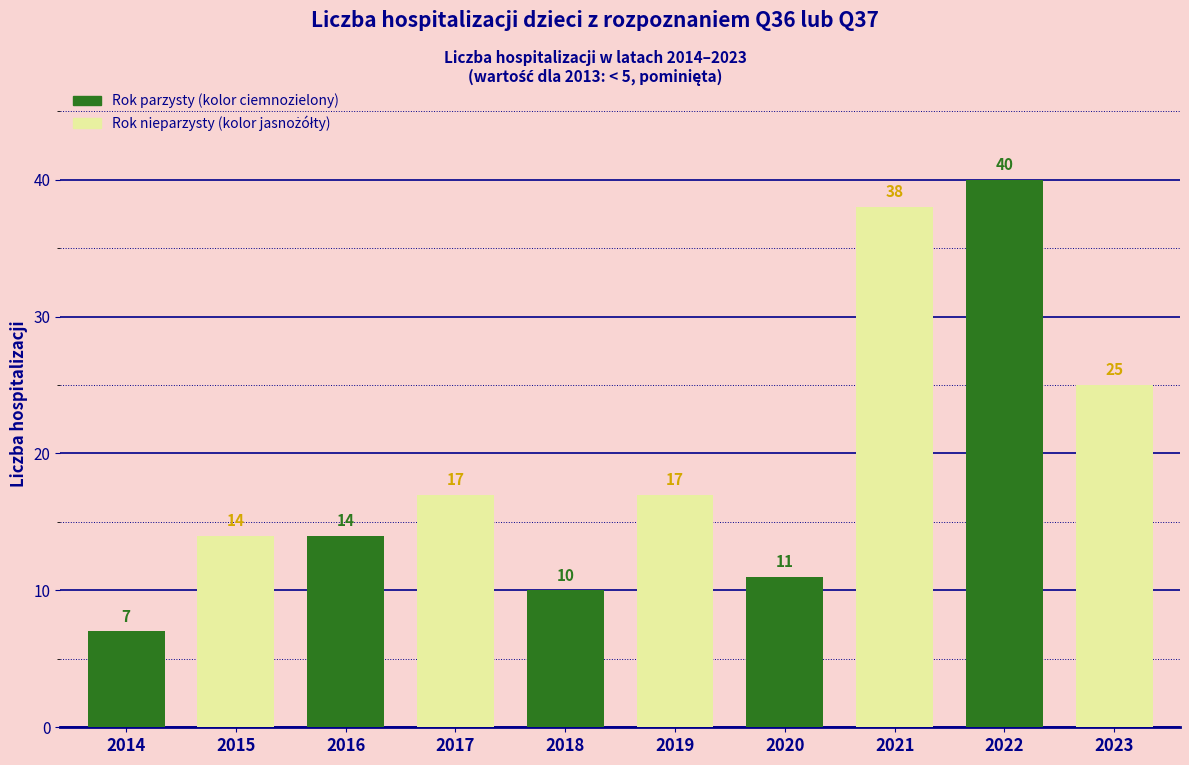

What is the value of the 5th bar from the left?

10